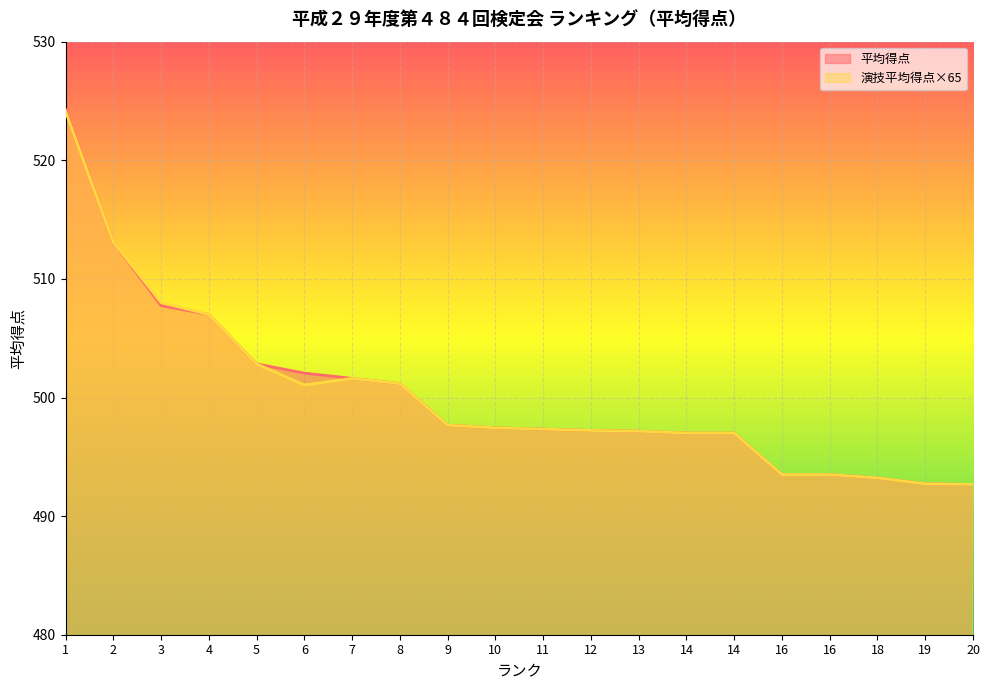

Does the chart display data point markers on the line(s)?

No